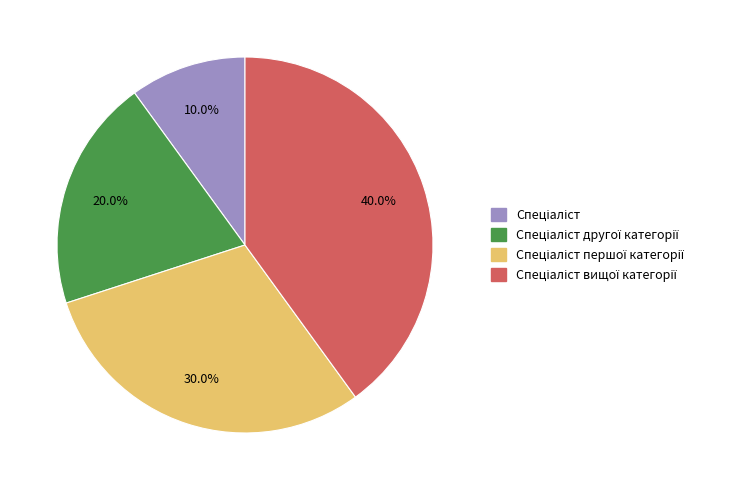

Does any single category account for the majority?

No